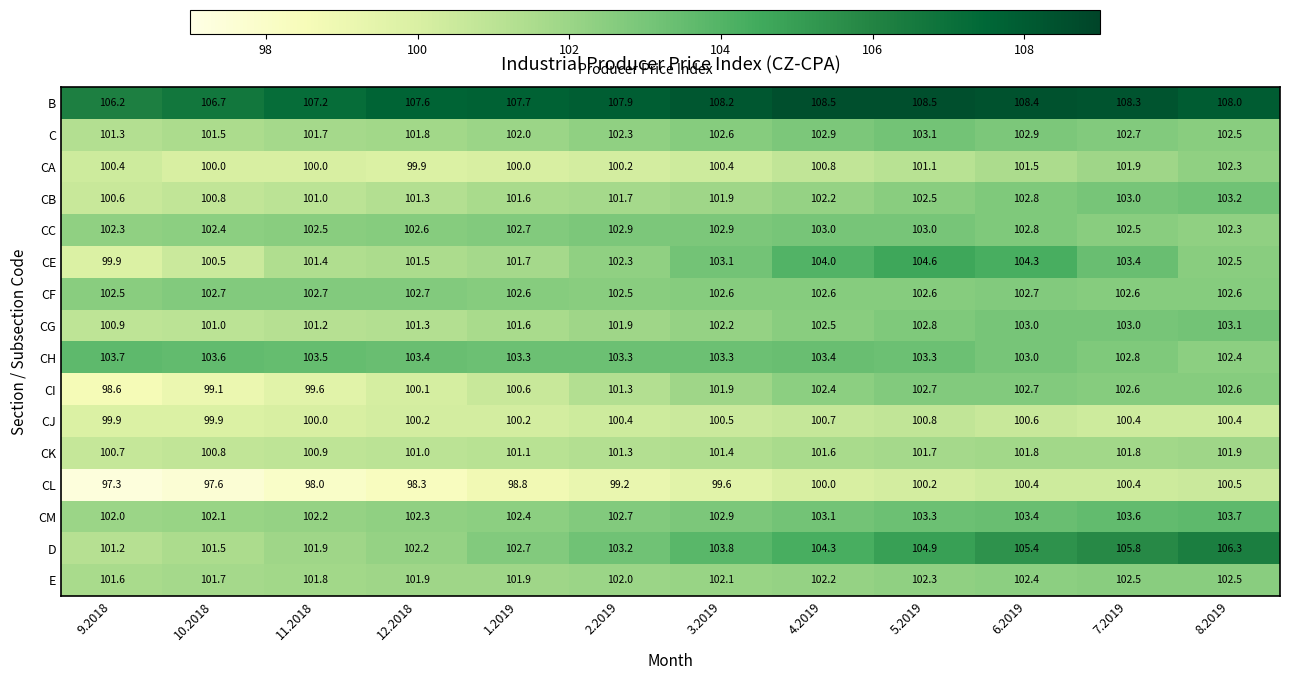

Which series has the largest range (max minus min)?

D